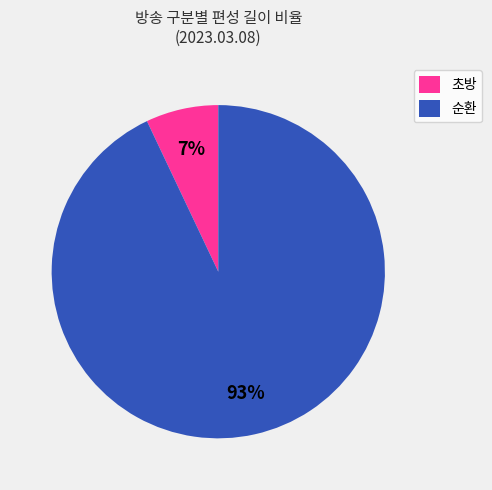

To the nearest percent, what is the average slice percentage?

50%